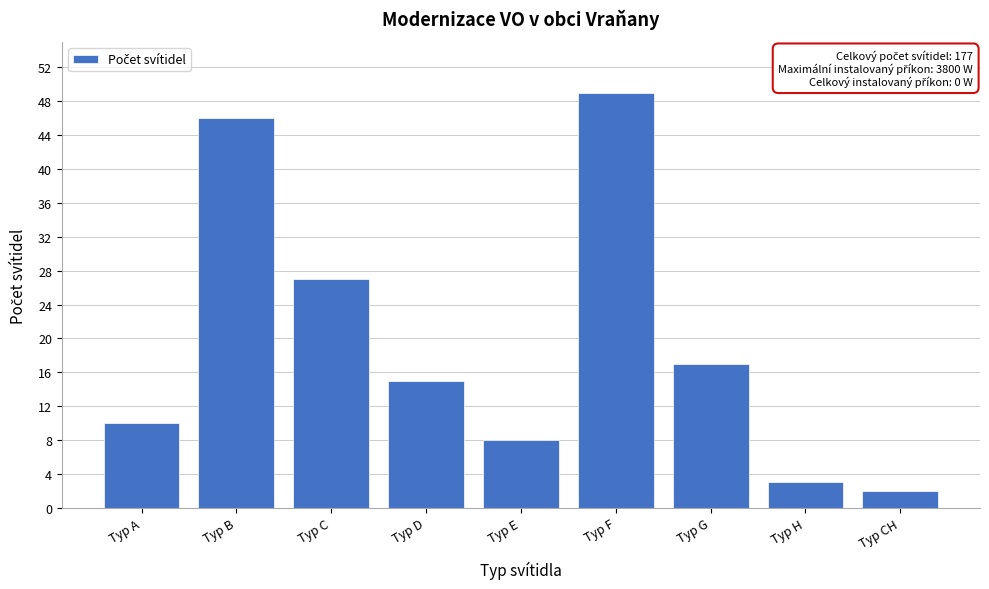

Reading right to left, list all the values displayed in this chart.

Typ CH=2	Typ H=3	Typ G=17	Typ F=49	Typ E=8	Typ D=15	Typ C=27	Typ B=46	Typ A=10